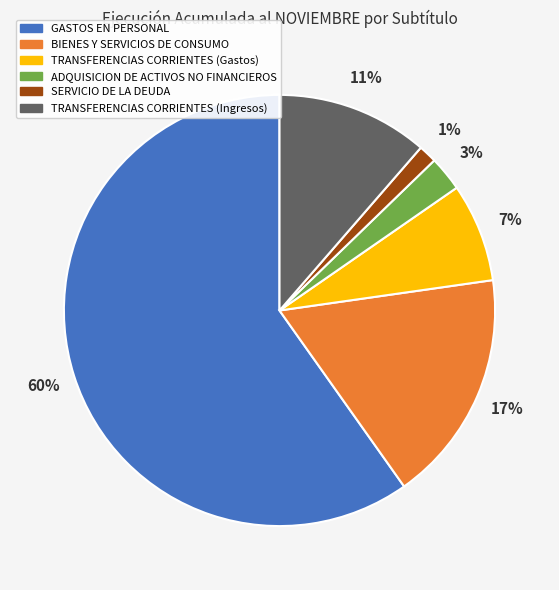

Between TRANSFERENCIAS CORRIENTES (Gastos) and BIENES Y SERVICIOS DE CONSUMO, which is larger?

BIENES Y SERVICIOS DE CONSUMO